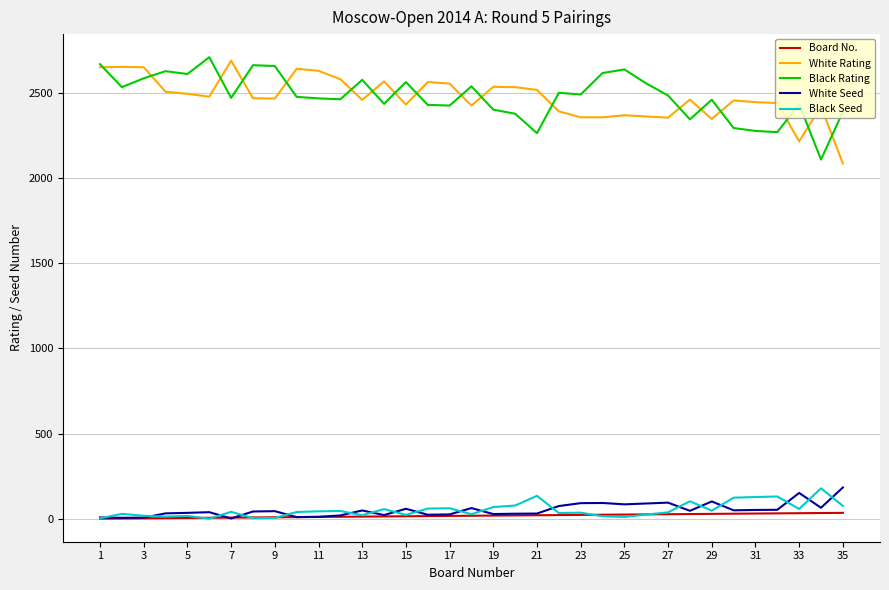

True or false: Board No. and White Rating intersect in this chart.

False